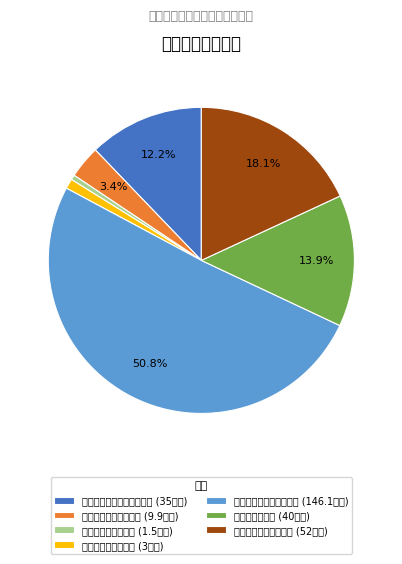

Which has a higher value, 静态停车管理和市容整治 (146.1万元) or 动迁遗留问题处理费 (3万元)?

静态停车管理和市容整治 (146.1万元)